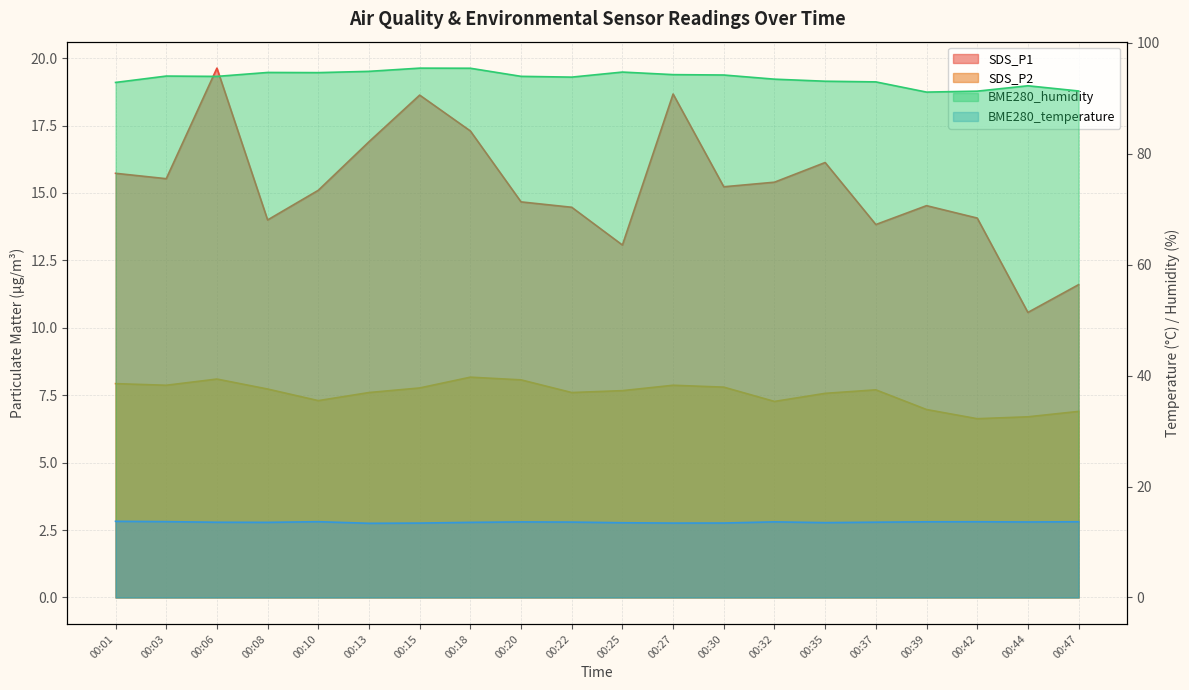

True or false: BME280_temperature and SDS_P2 cross at least once.

False